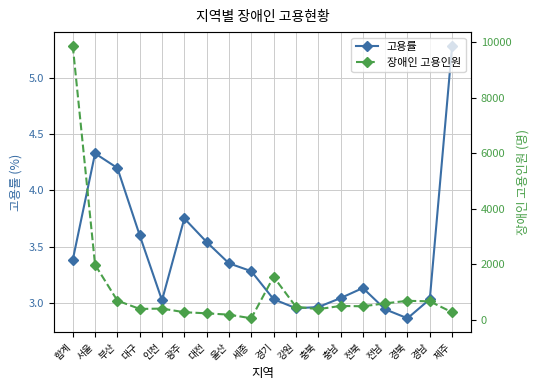

True or false: 장애인 고용인원 and 고용률 cross at least once.

False